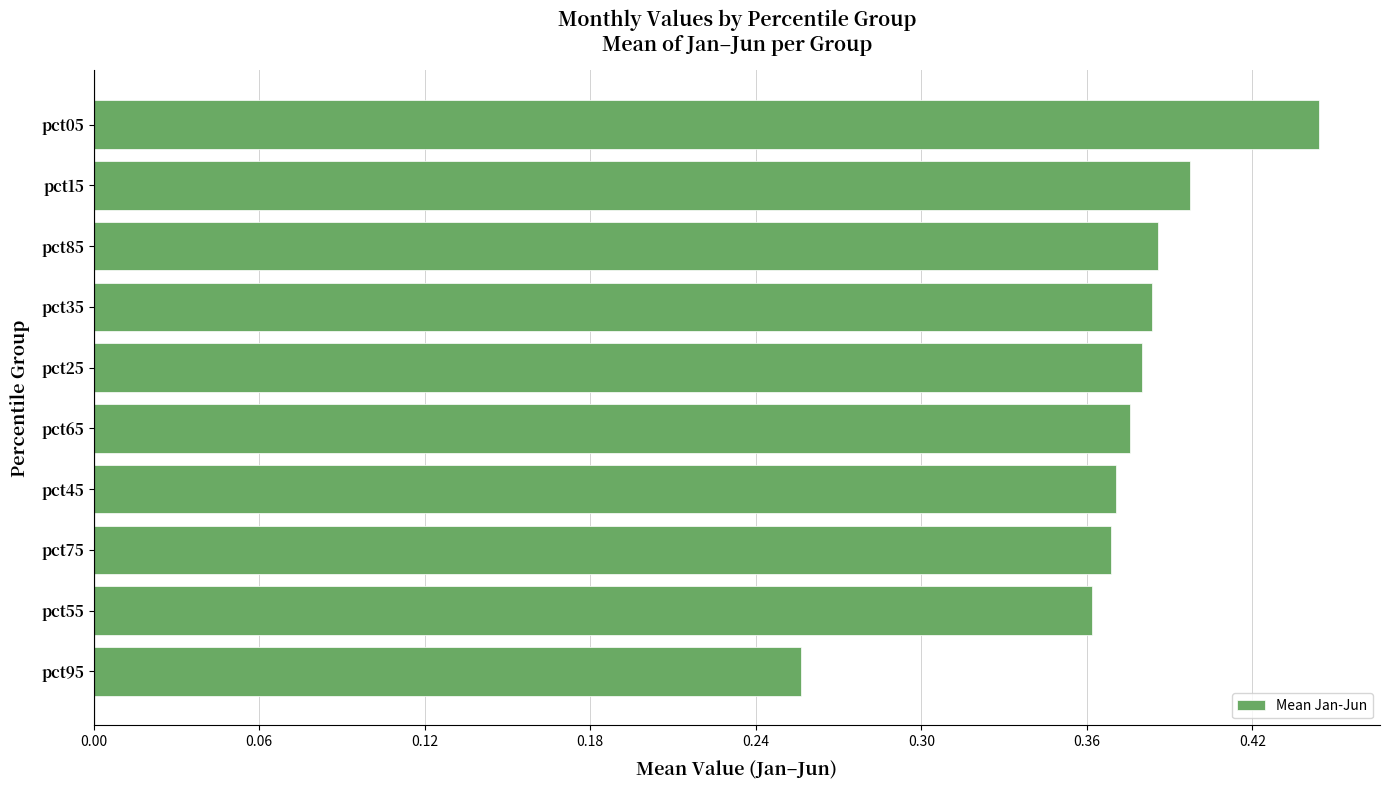

Is it true that the value at pct15 is 0.4?

True